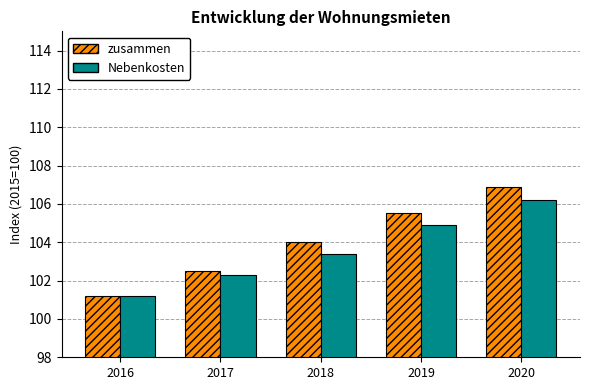

Where is Nebenkosten nearest to the value 103?

2018